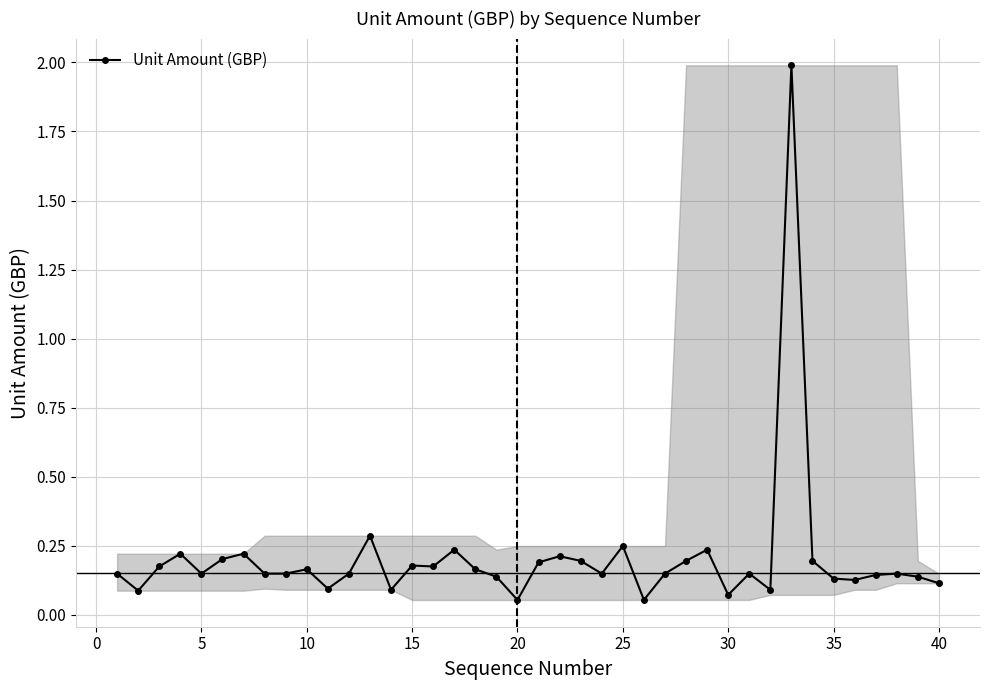

How many categories are shown in the chart?

40